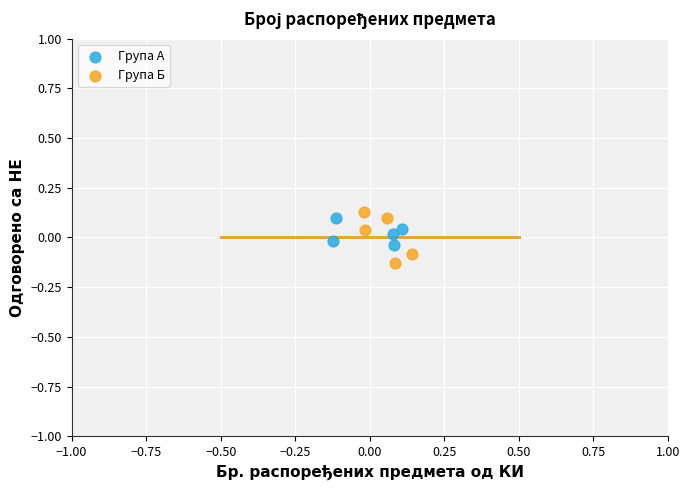

Which series has the largest Y range (max minus min)?

Група Б